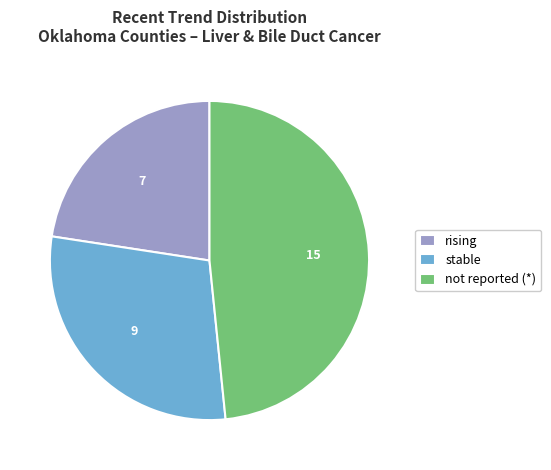

Do not reported (*) and rising together represent more than half of the pie?

Yes